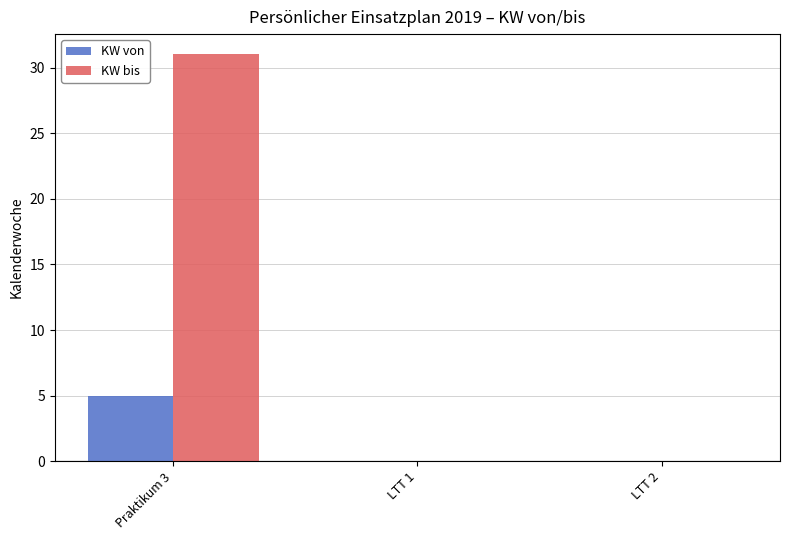

Is the value of KW von at Praktikum 3 greater than the value of KW bis at LTT 2?

Yes